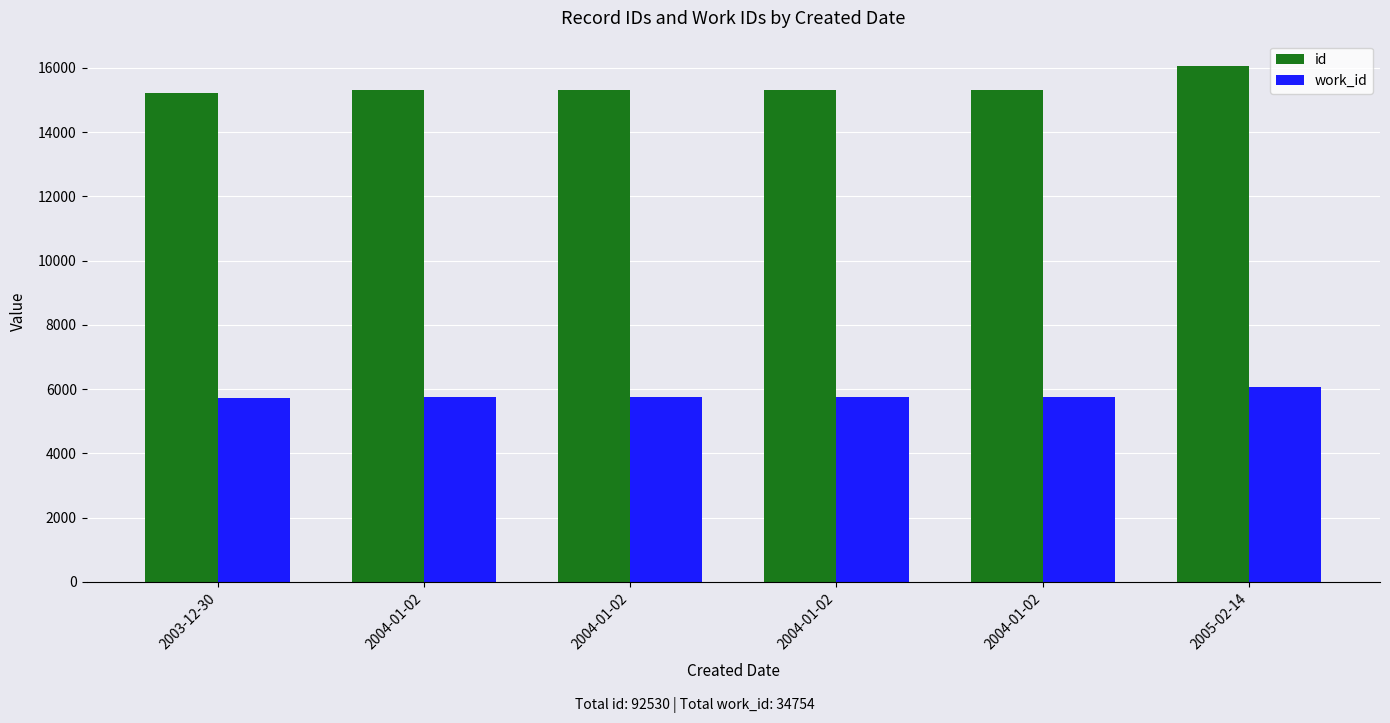

How many groups of bars are there?

6